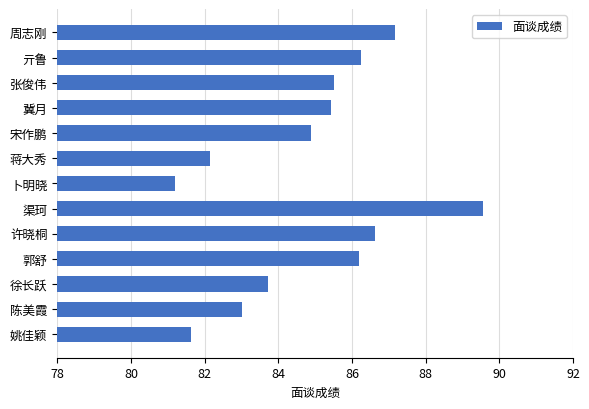

Reading top to bottom, extract all data points from this chart.

周志刚=87.2	亓鲁=86.2	张俊伟=85.5	冀月=85.4	宋作鹏=84.9	蒋大秀=82.1	卜明晓=81.2	渠珂=89.6	许晓桐=86.6	郭舒=86.2	徐长跃=83.7	陈美霞=83.0	姚佳颖=81.6